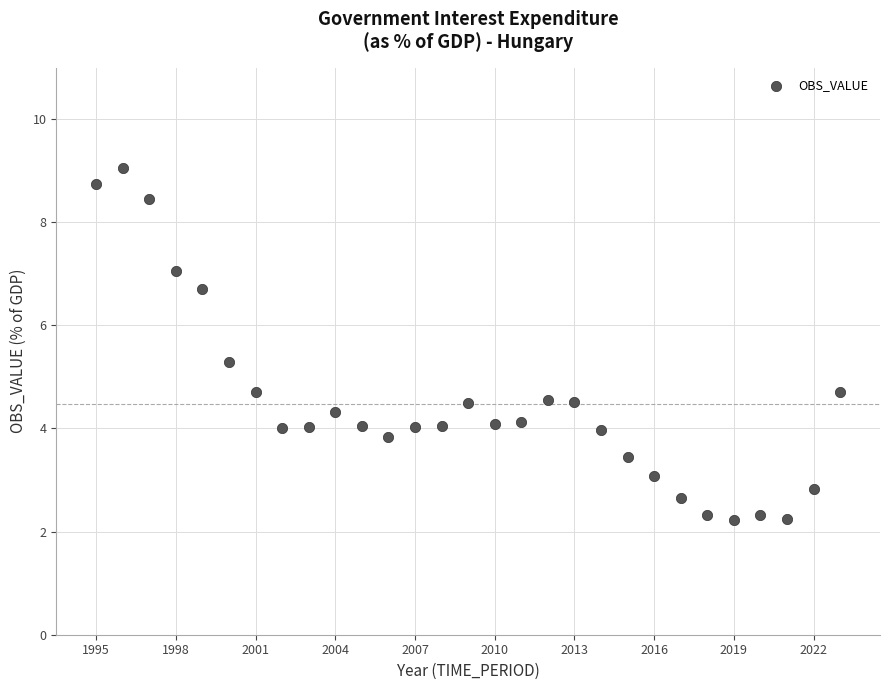

What is the range of X values (max minus min)?

28.0